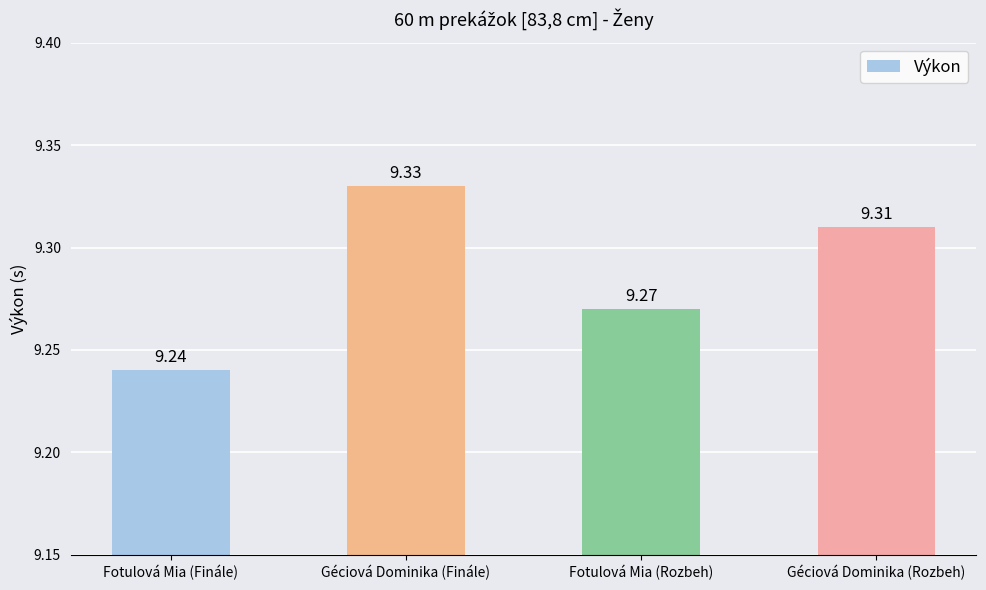

What is the minimum value shown in the chart?

9.2